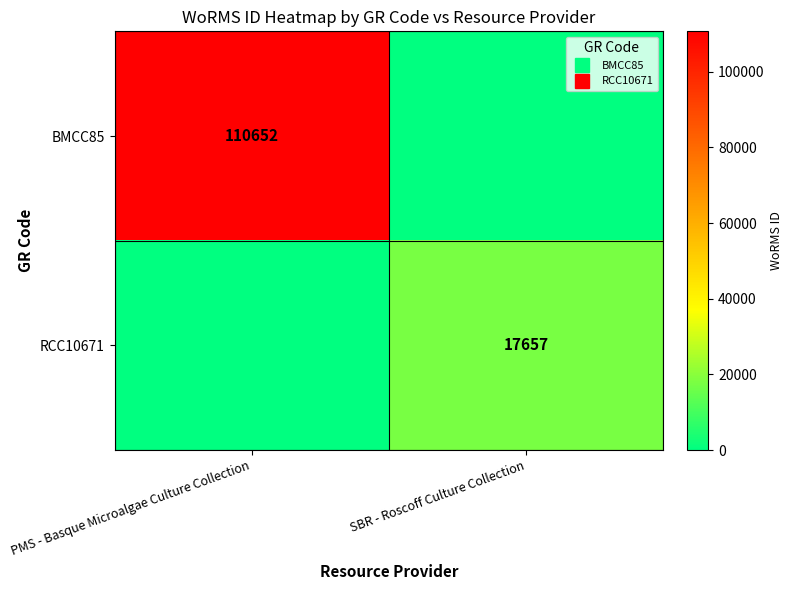

How many values in BMCC85 are above zero?

1